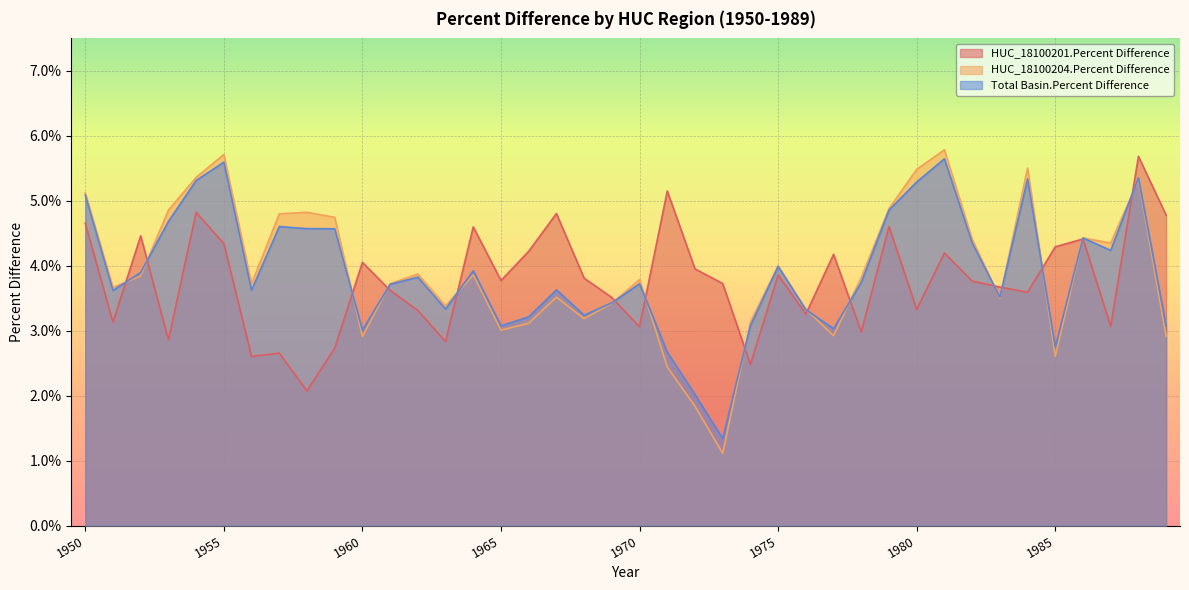

How many intersections are there between Total Basin.Percent Difference and HUC_18100204.Percent Difference?

15